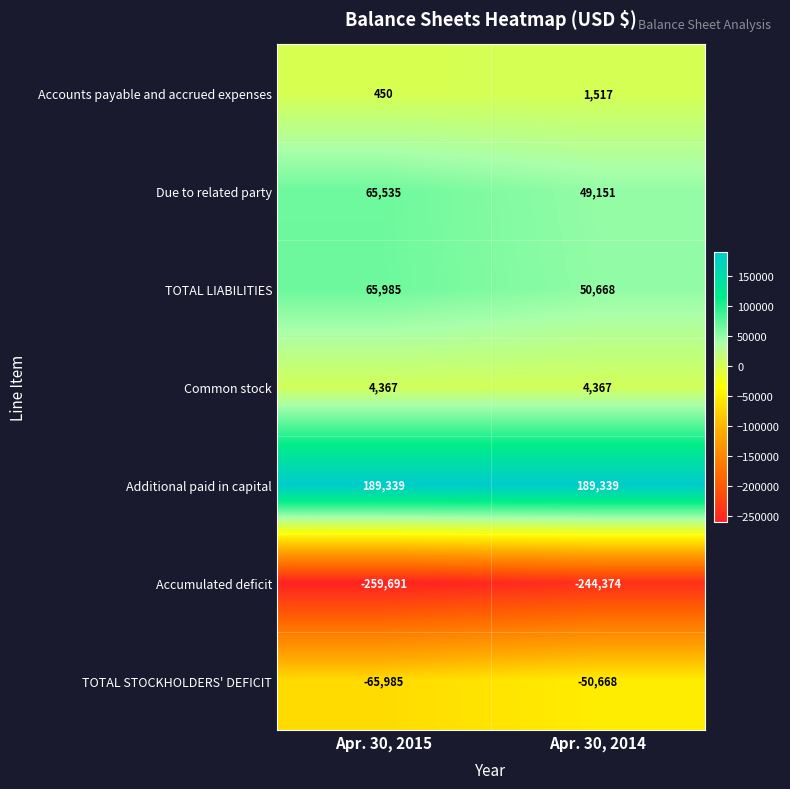

The value of Due to related party at Apr. 30, 2014 is 74199. True or false?

False